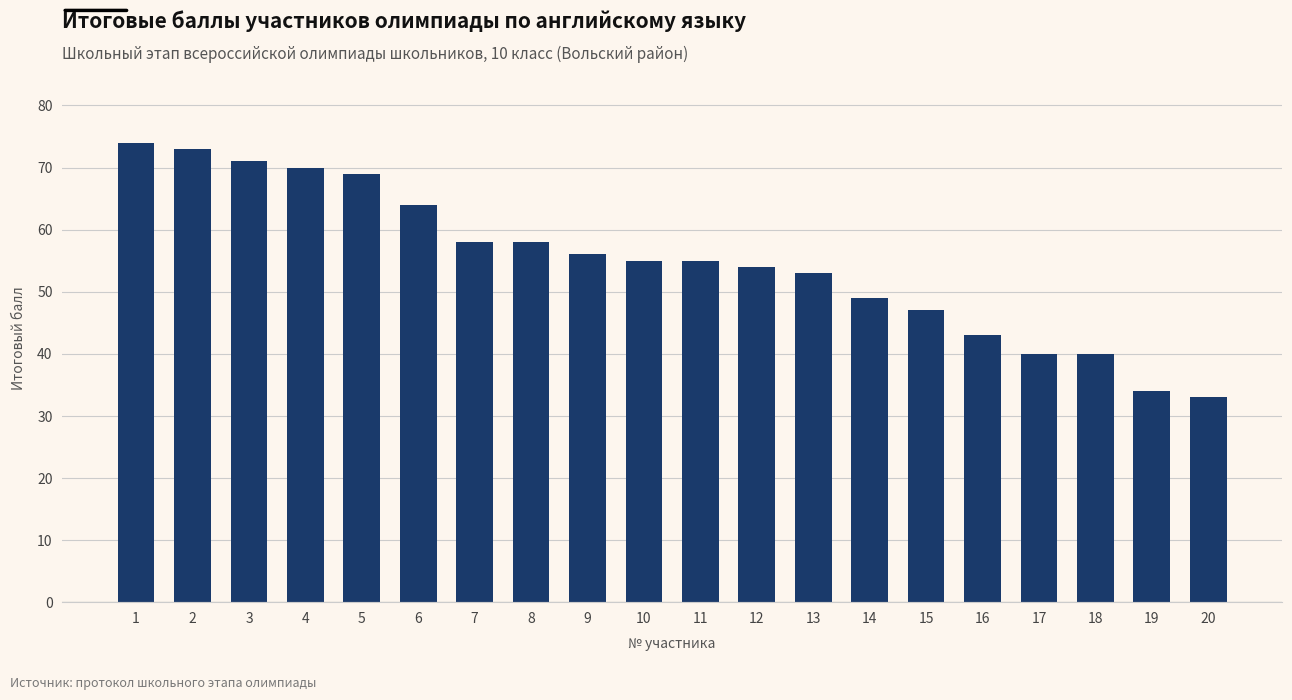

Reading left to right, extract all data points from this chart.

1=74	2=73	3=71	4=70	5=69	6=64	7=58	8=58	9=56	10=55	11=55	12=54	13=53	14=49	15=47	16=43	17=40	18=40	19=34	20=33